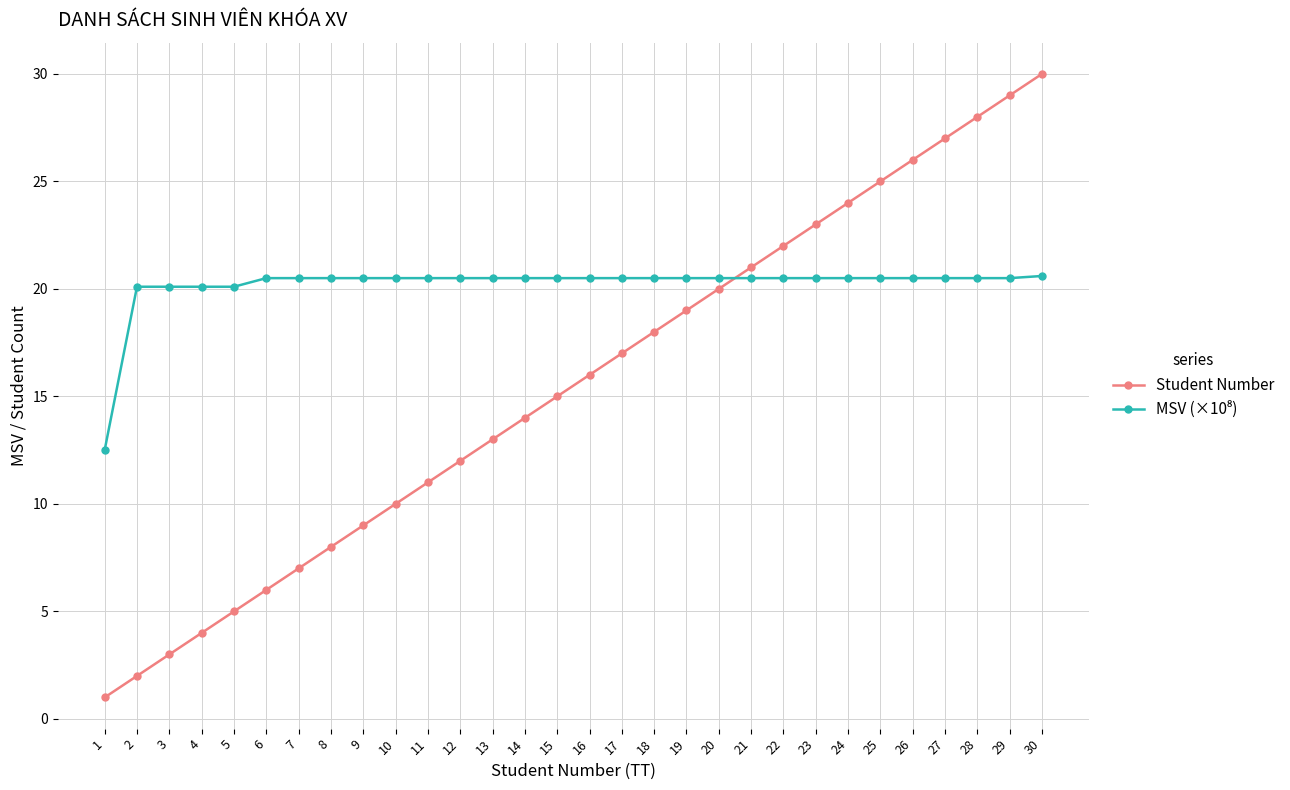

List the labels in order of Student Number value, largest first.

30, 29, 28, 27, 26, 25, 24, 23, 22, 21, 20, 19, 18, 17, 16, 15, 14, 13, 12, 11, 10, 9, 8, 7, 6, 5, 4, 3, 2, 1